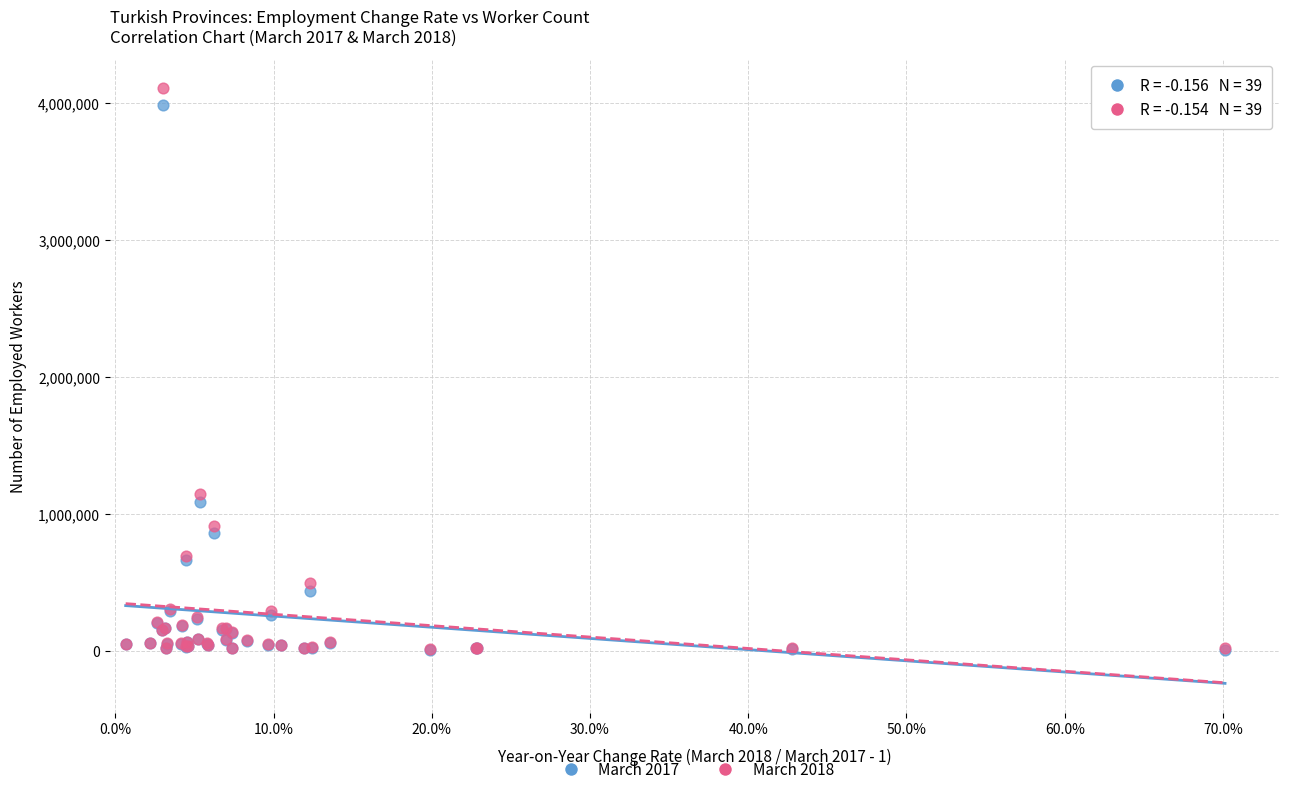

Across all series, what Y value is closest to 2060306?

1146187